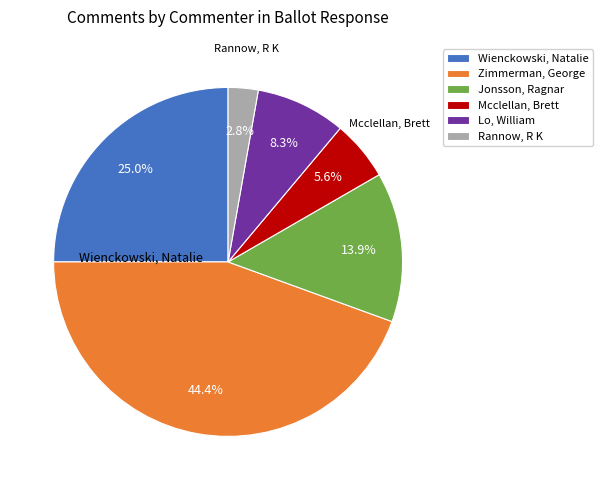

Is there any slice that represents more than half of the pie?

No